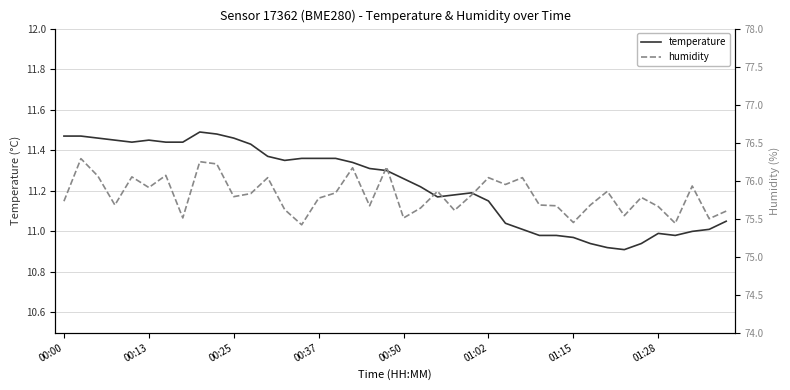

What is the sum of all temperature values?

449.1